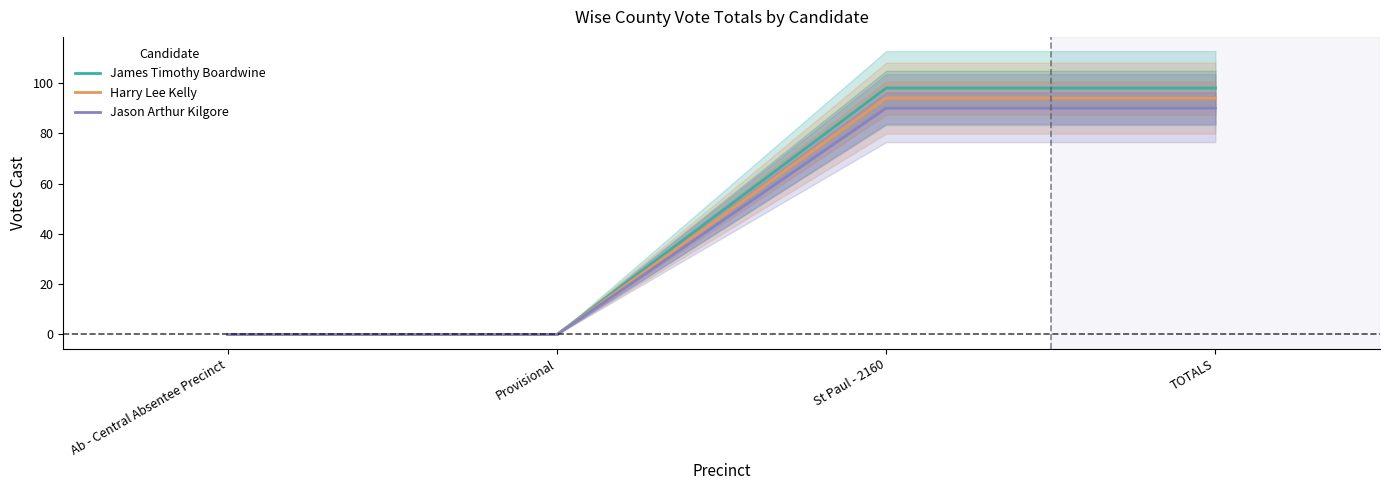

Does the chart have visible grid lines?

No